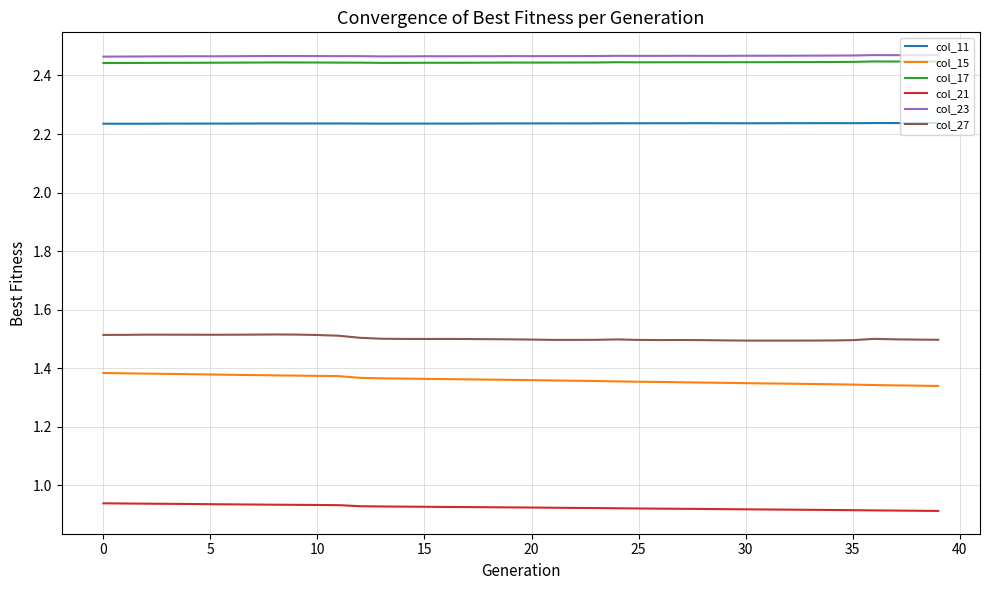

True or false: col_11 and col_15 intersect in this chart.

False